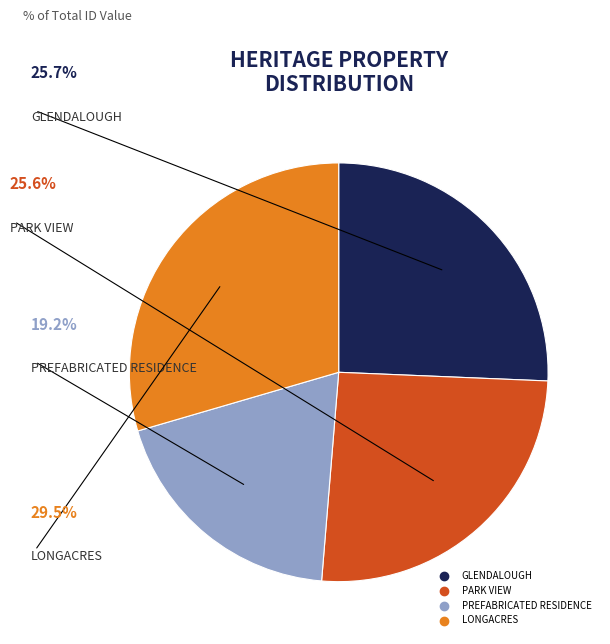

Do LONGACRES and PREFABRICATED RESIDENCE together represent more than half of the pie?

No